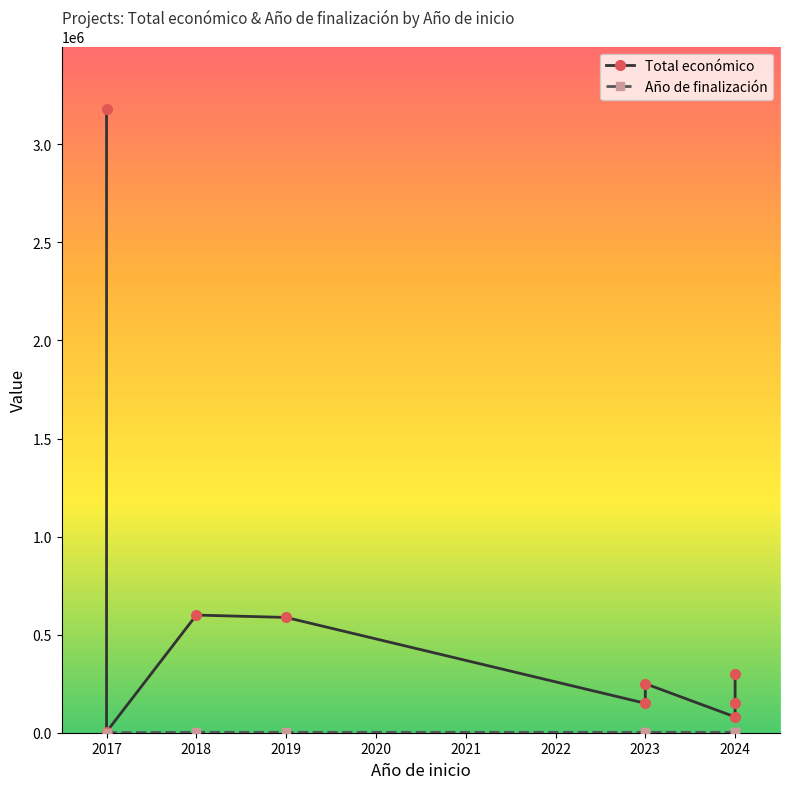

True or false: Año de finalización has a value of 2027 at 2023.

True